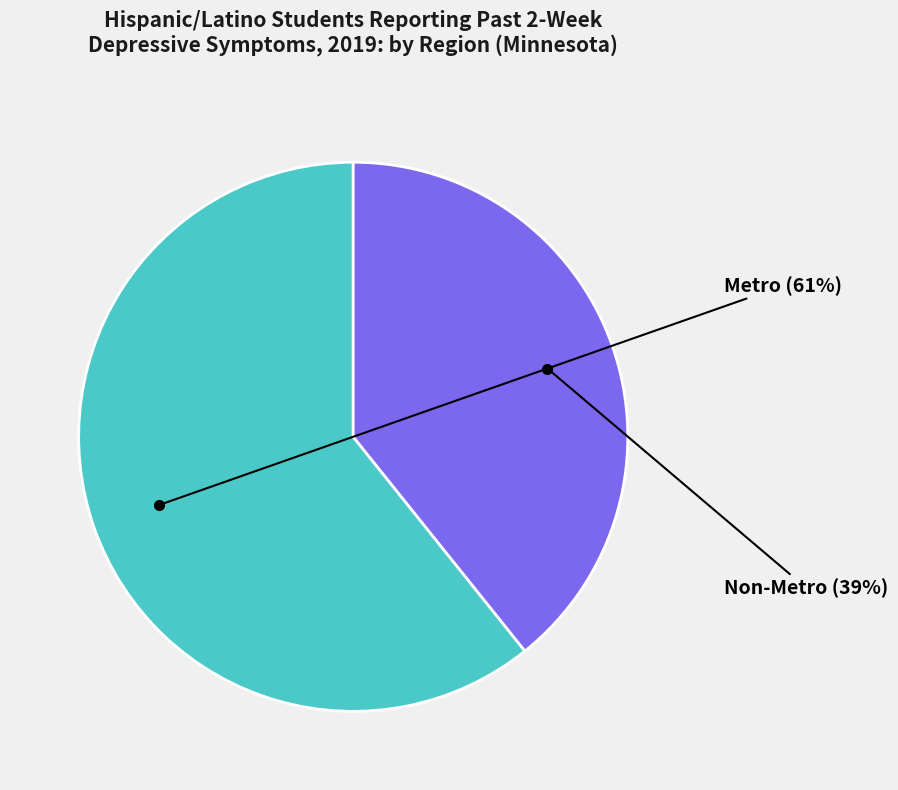

To the nearest percent, what is the difference between the largest and smallest slice percentages?

22%